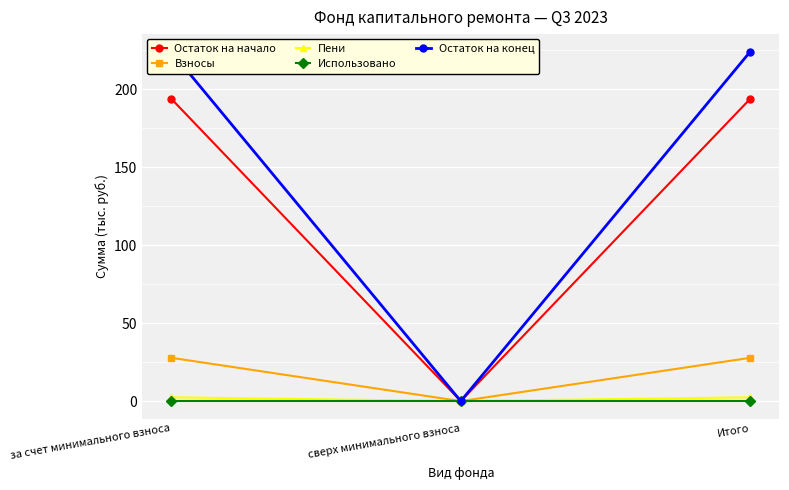

Reading right to left, transcribe all the data shown in this chart.

Остаток на начало: Итого=193.9	сверх минимального взноса=0.0	за счет минимального взноса=193.9
Взносы: Итого=27.8	сверх минимального взноса=0.0	за счет минимального взноса=27.8
Пени: Итого=2.5	сверх минимального взноса=0.0	за счет минимального взноса=2.5
Использовано: Итого=0.0	сверх минимального взноса=0.0	за счет минимального взноса=0.0
Остаток на конец: Итого=224.1	сверх минимального взноса=0.0	за счет минимального взноса=224.1